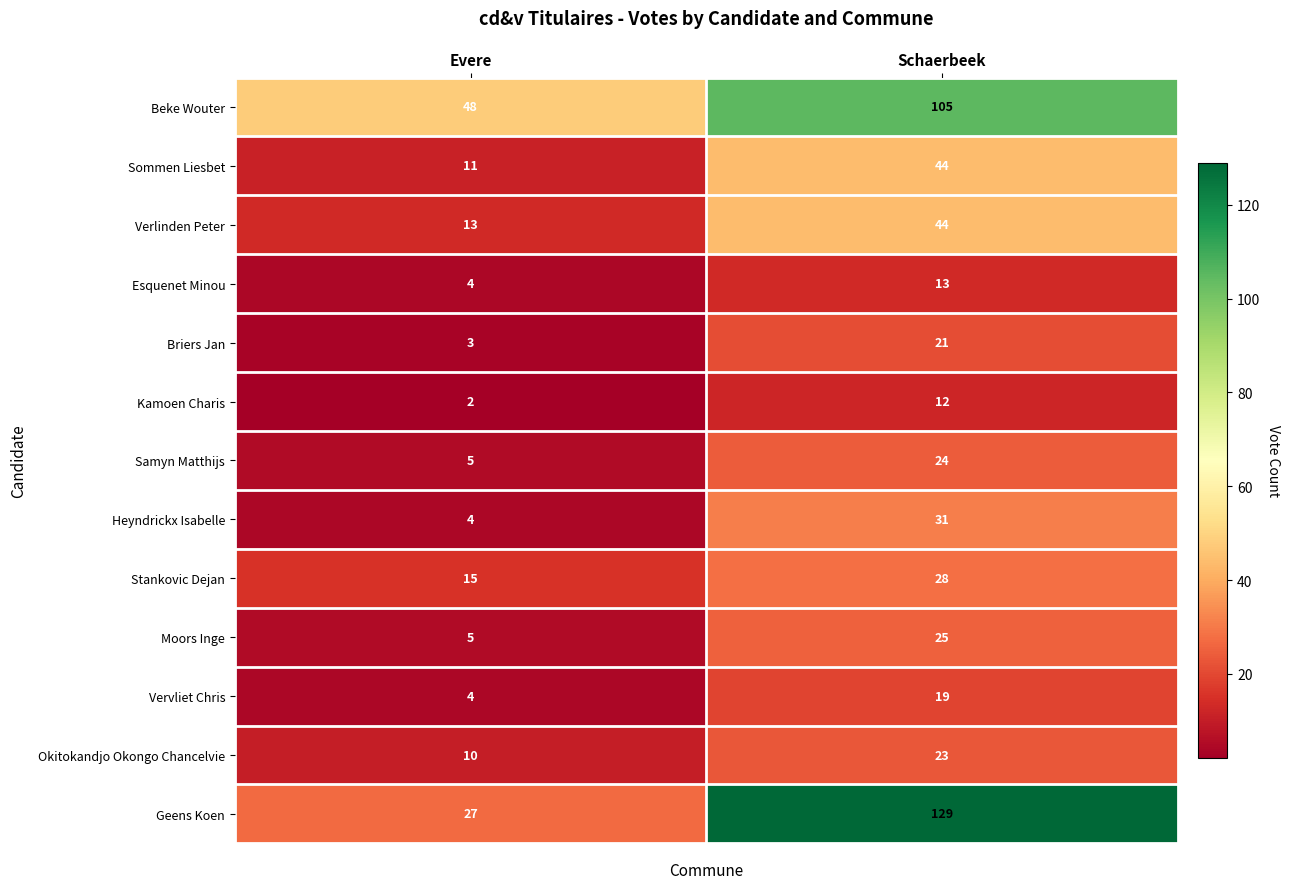

How many distinct data groups are displayed?

13